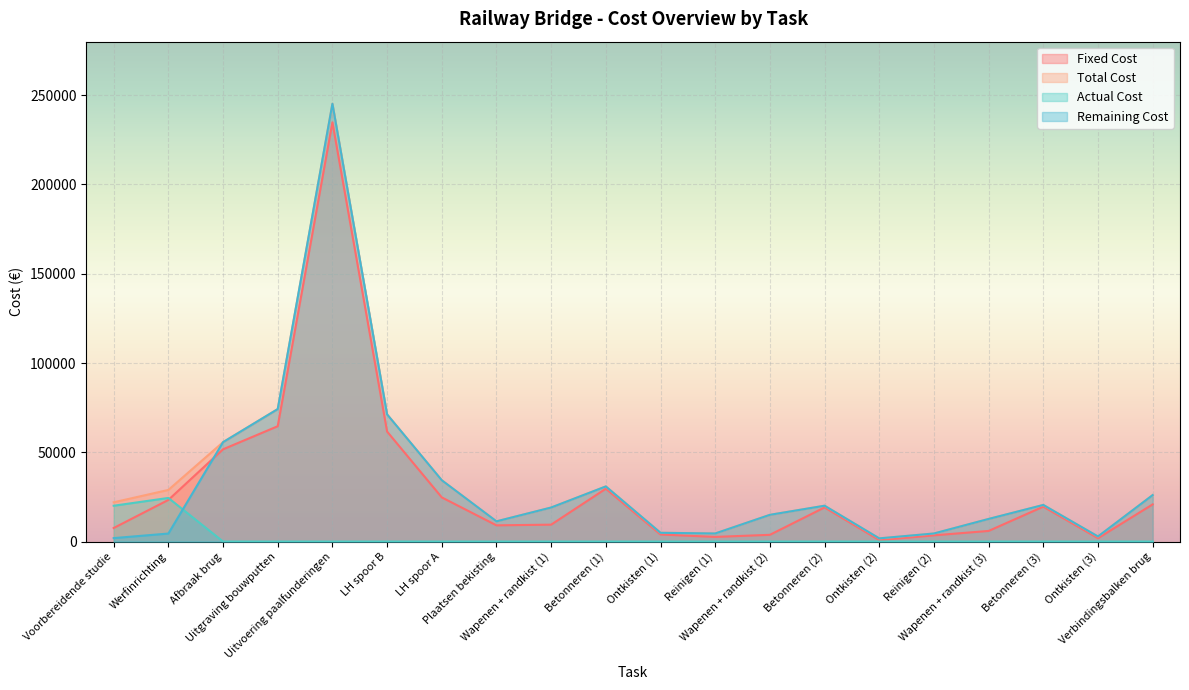

Reading right to left, what are all the values shown in this chart?

Fixed Cost: 20816.3	1875.2	19538.7	5938.9	3473.1	816.4	19107.2	3760.5	2598.1	3941.6	29587.9	9460.2	9076.7	24723.1	61602.2	234823.2	64594.0	51669.4	23303.6	7575.7
Total Cost: 26016.3	2835.2	20498.7	12658.9	4513.1	1776.4	20067.2	14960.5	4518.1	4901.6	30867.9	19060.2	11316.7	34323.1	71202.2	245223.2	74194.0	55669.4	28903.6	21975.7
Actual Cost: 0.0	0.0	0.0	0.0	0.0	0.0	0.0	0.0	0.0	0.0	0.0	0.0	0.0	0.0	0.0	0.0	0.0	0.0	24423.6	20055.7
Remaining Cost: 26016.3	2835.2	20498.7	12658.9	4513.1	1776.4	20067.2	14960.5	4518.1	4901.6	30867.9	19060.2	11316.7	34323.1	71202.2	245223.2	74194.0	55669.4	4480.0	1920.0